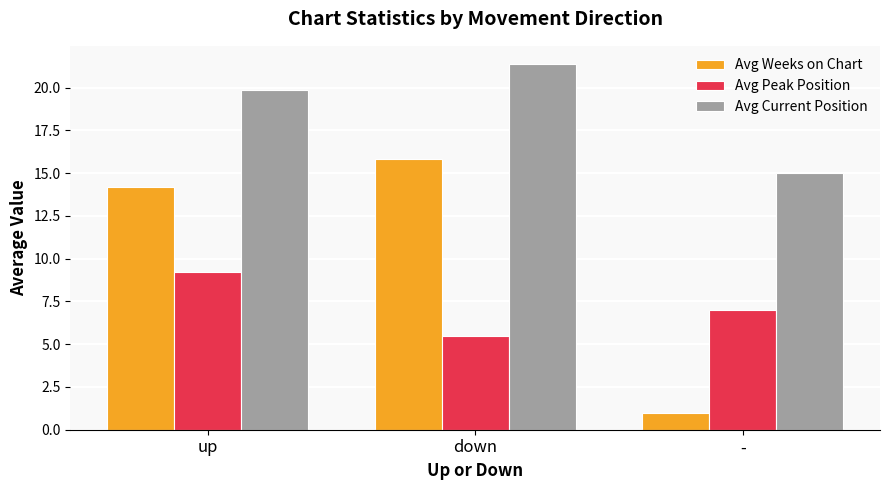

True or false: Avg Peak Position has a value of 7.0 at -.

True